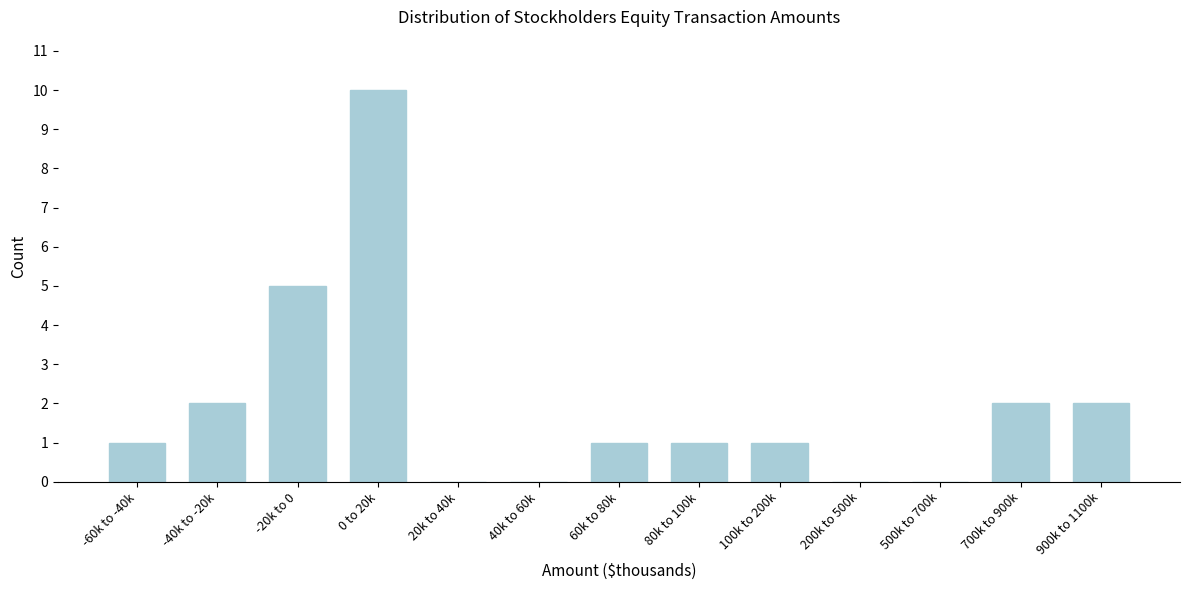

Reading right to left, list all the values displayed in this chart.

900k to 1100k=2	700k to 900k=2	500k to 700k=0	200k to 500k=0	100k to 200k=1	80k to 100k=1	60k to 80k=1	40k to 60k=0	20k to 40k=0	0 to 20k=10	-20k to 0=5	-40k to -20k=2	-60k to -40k=1